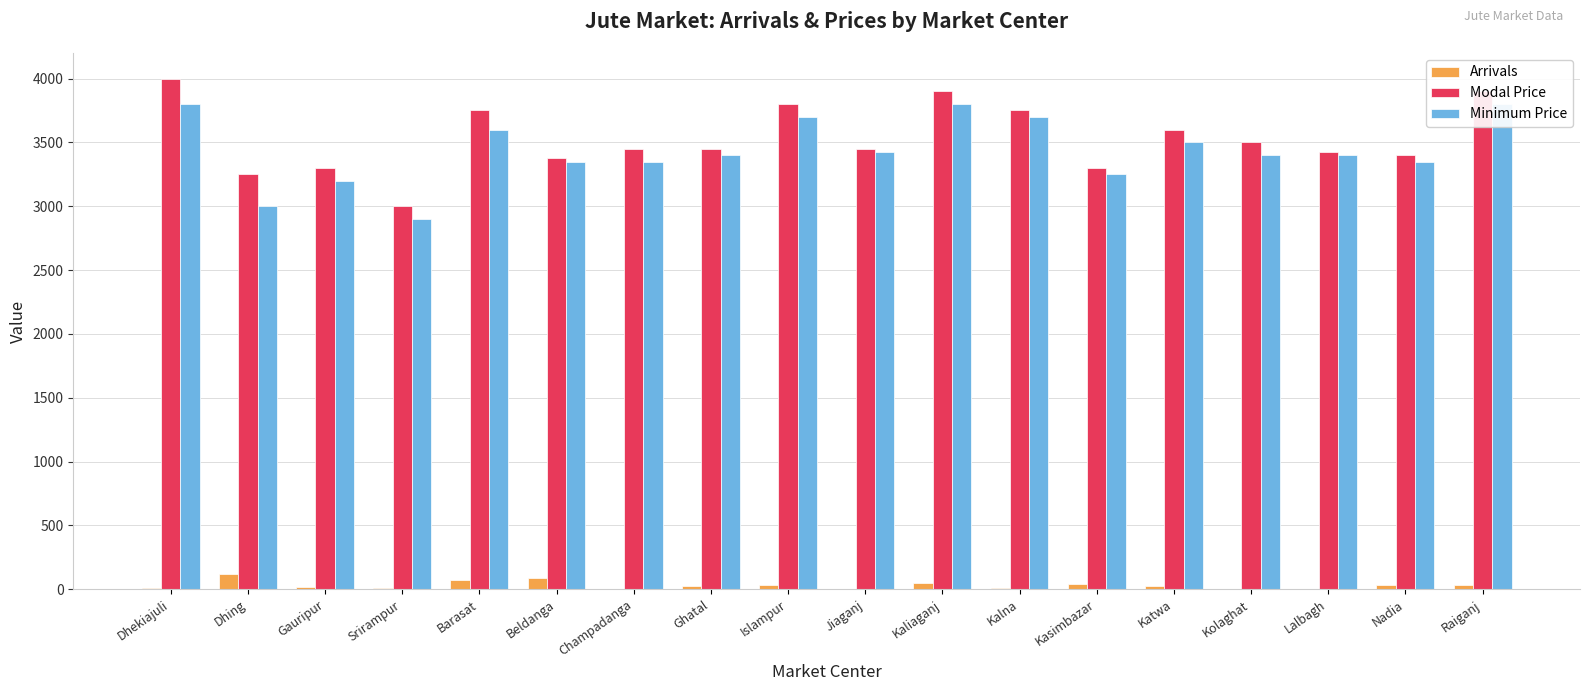

What is the label of the 17th bar from the right?

Dhing